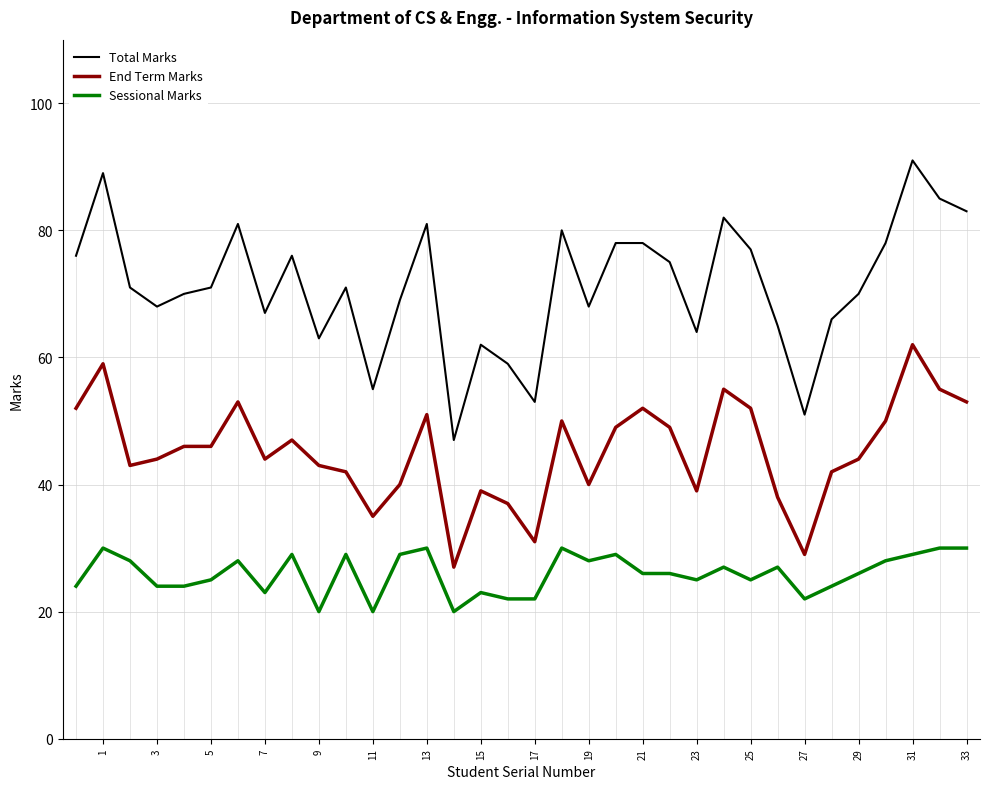

Which series has the widest spread of values?

Total Marks